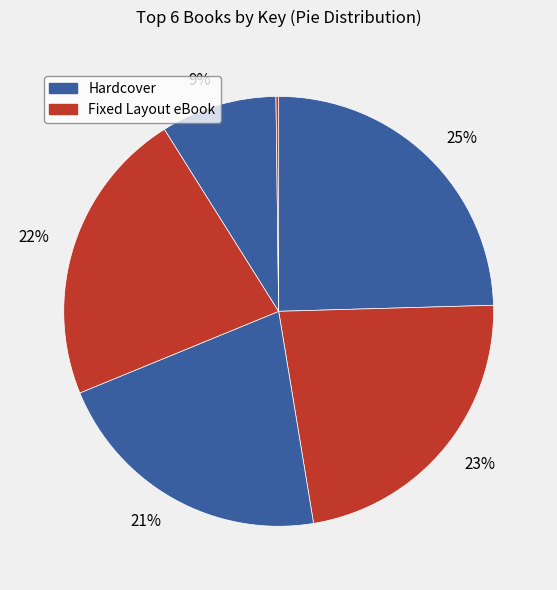

How many segments does this pie chart have?

6